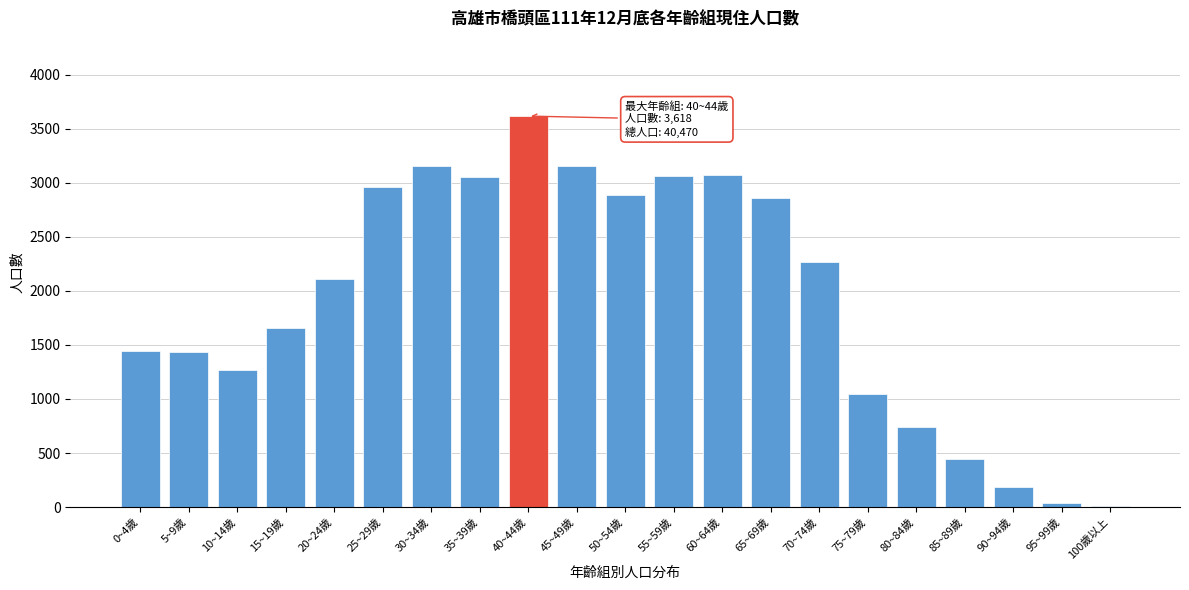

Which label corresponds to the largest value in the chart?

40~44歲